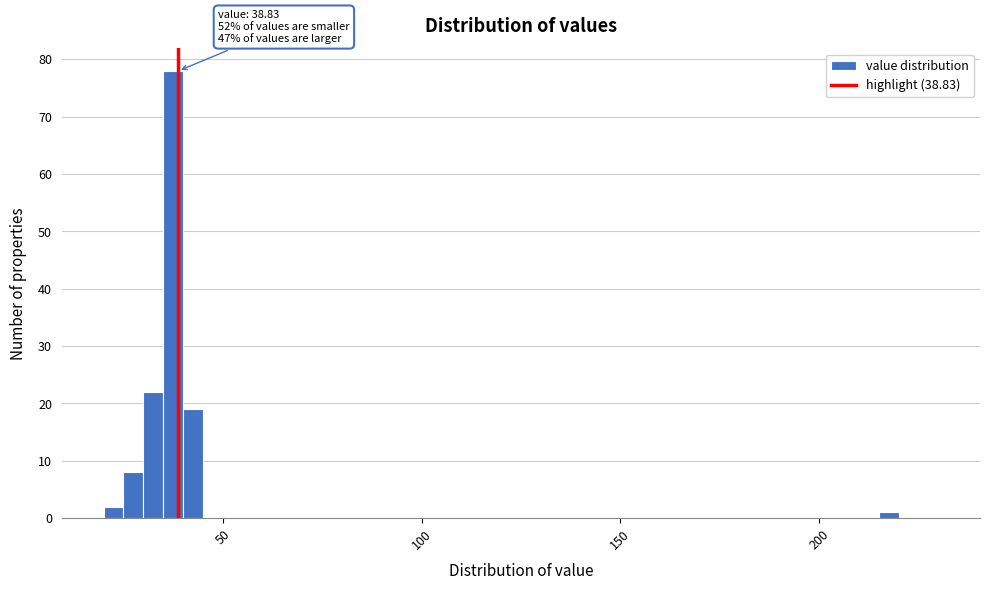

Read against the x-axis, roughly where is the centre of the tallest bar?

40